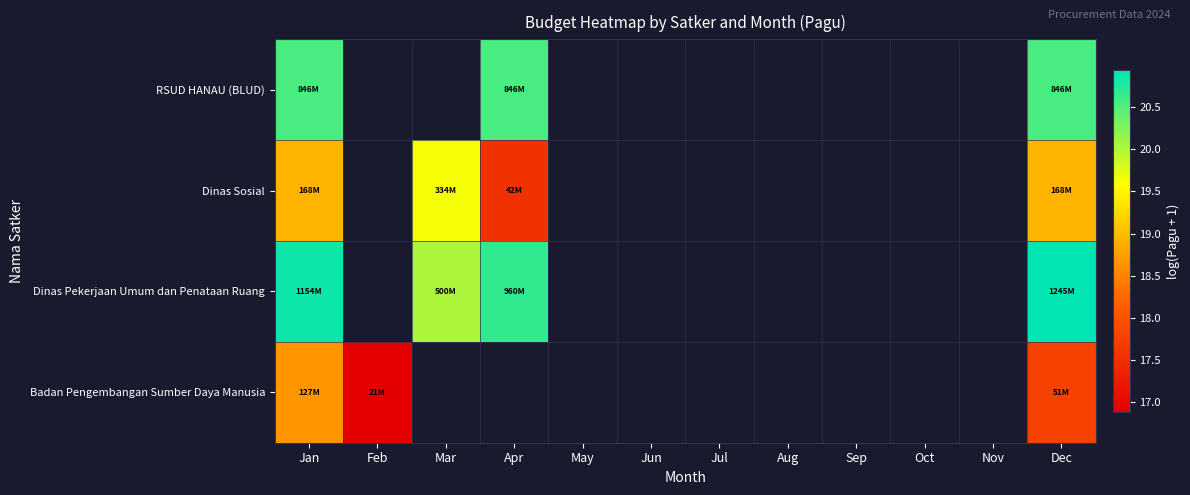

What is the greatest value displayed?

20.9